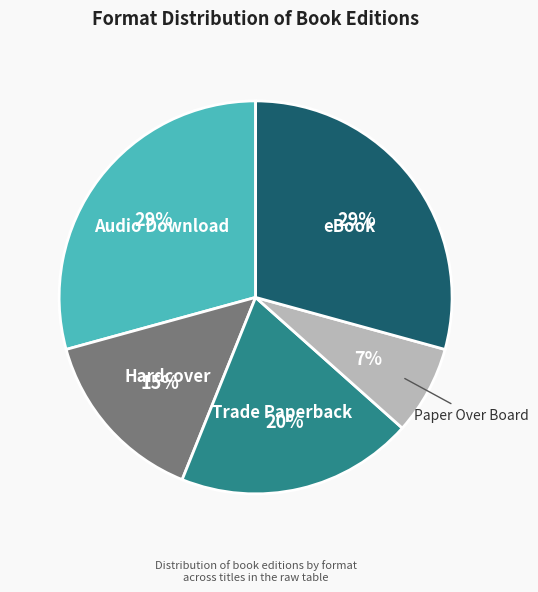

To the nearest percent, what portion does Audio Download represent?

29%